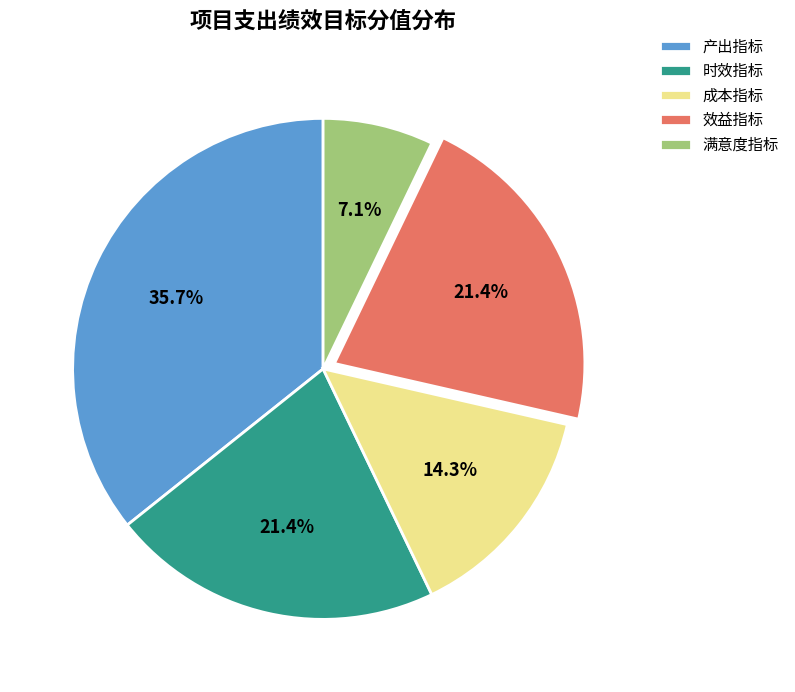

Count the number of slices in the pie.

5